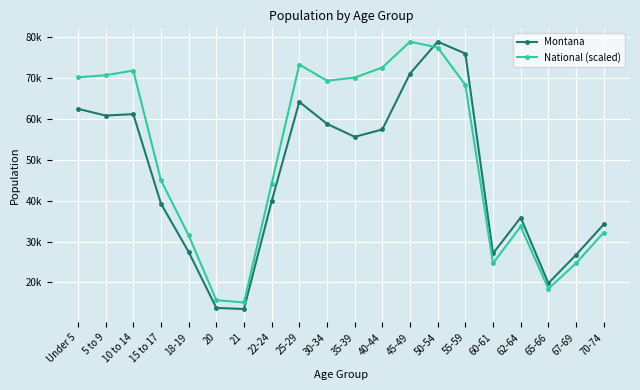

What is the difference between the maximum and minimum values in the Montana series?

65294.0